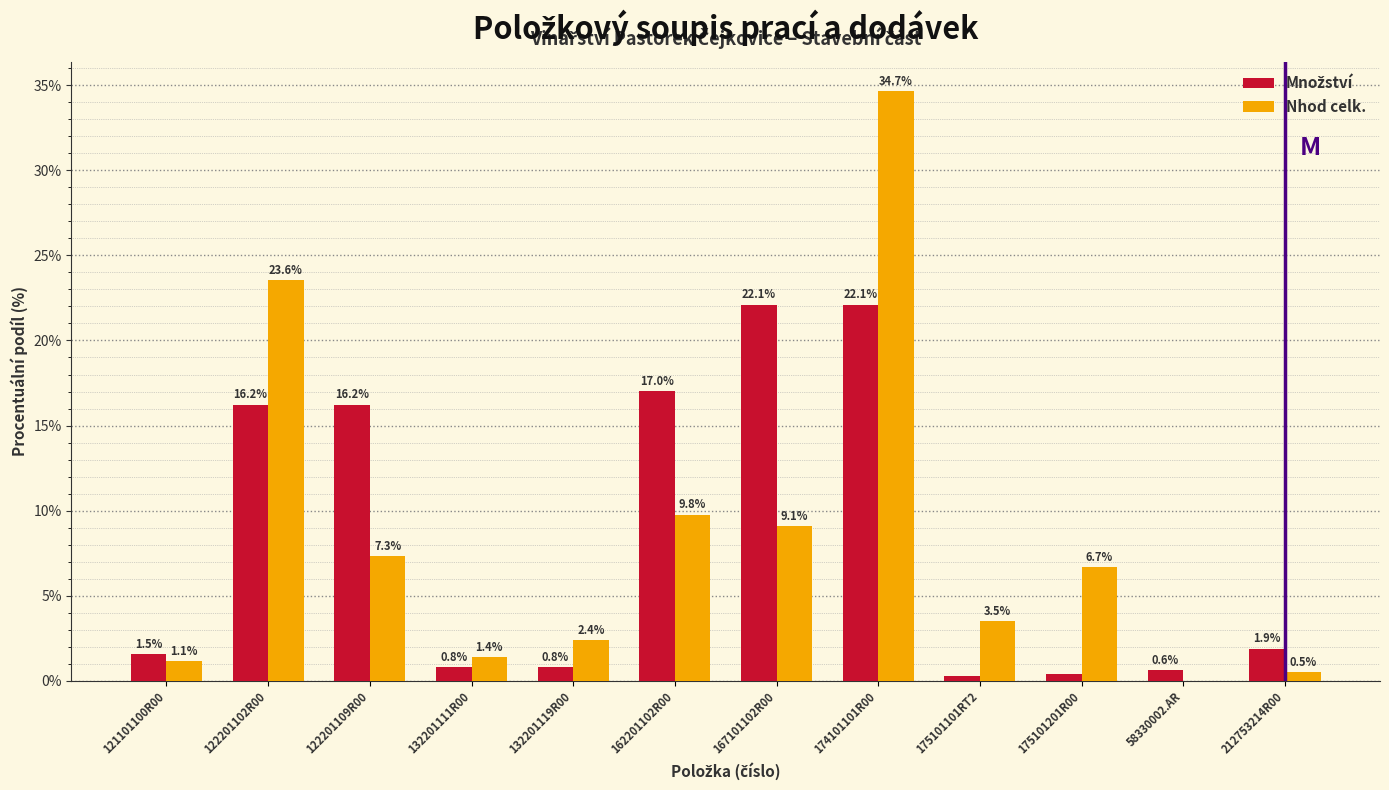

Where is Nhod celk. nearest to the value 17?

122201102R00